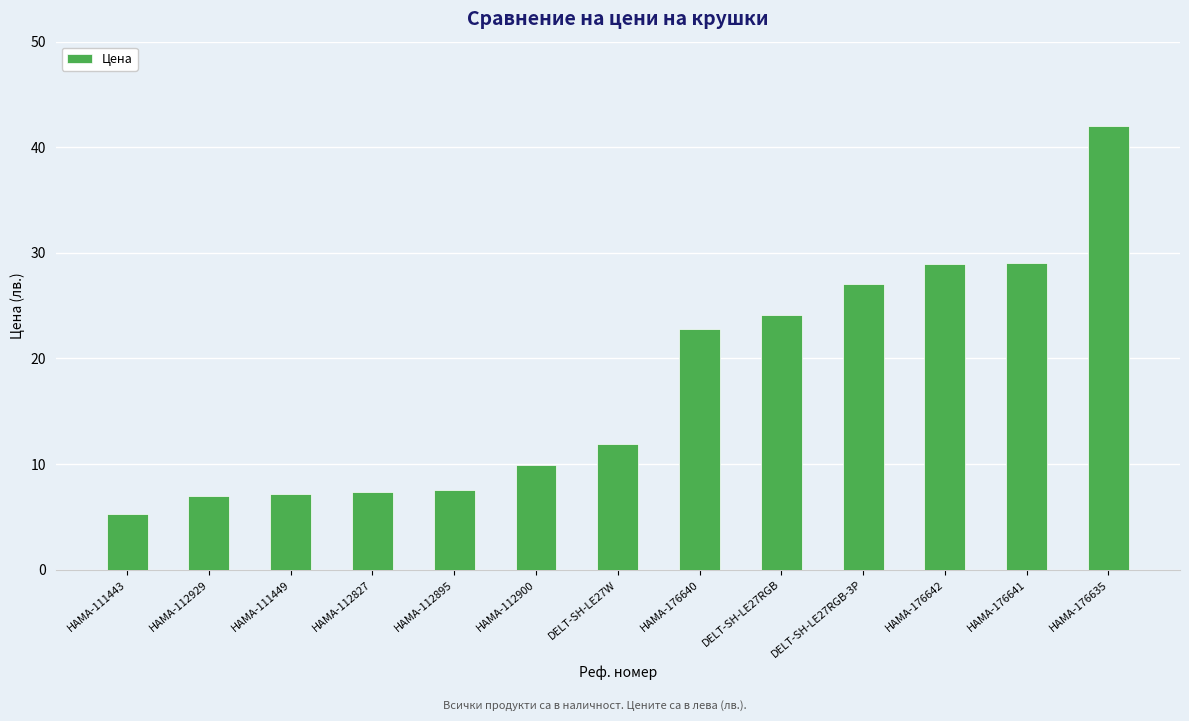

Are the bars horizontal?

No